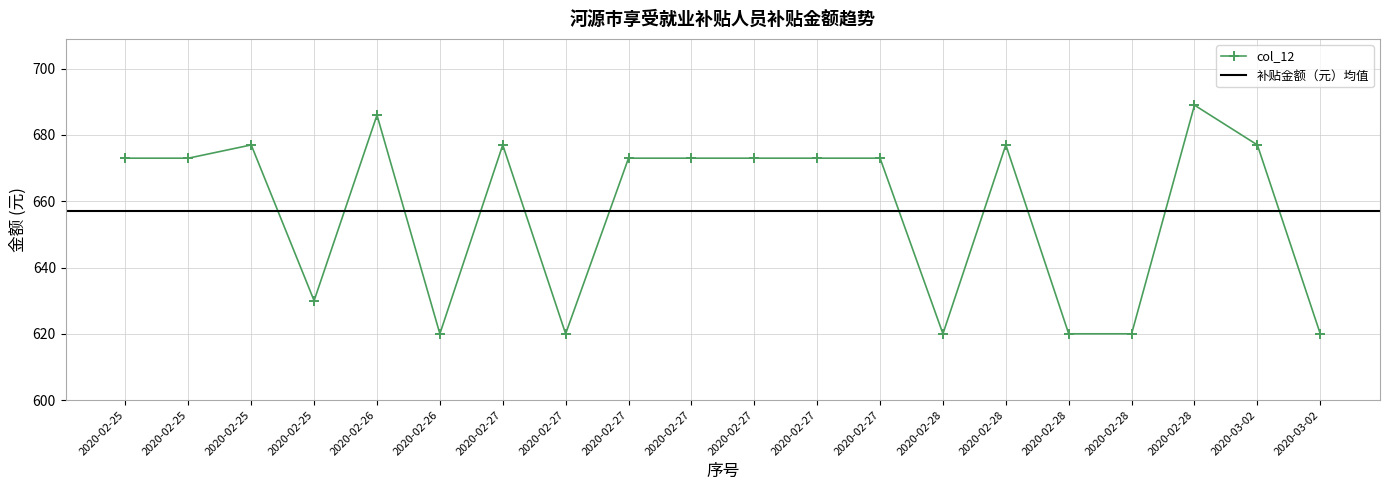

How many points are lower than both their immediate neighbors (excluding endpoints)?

4